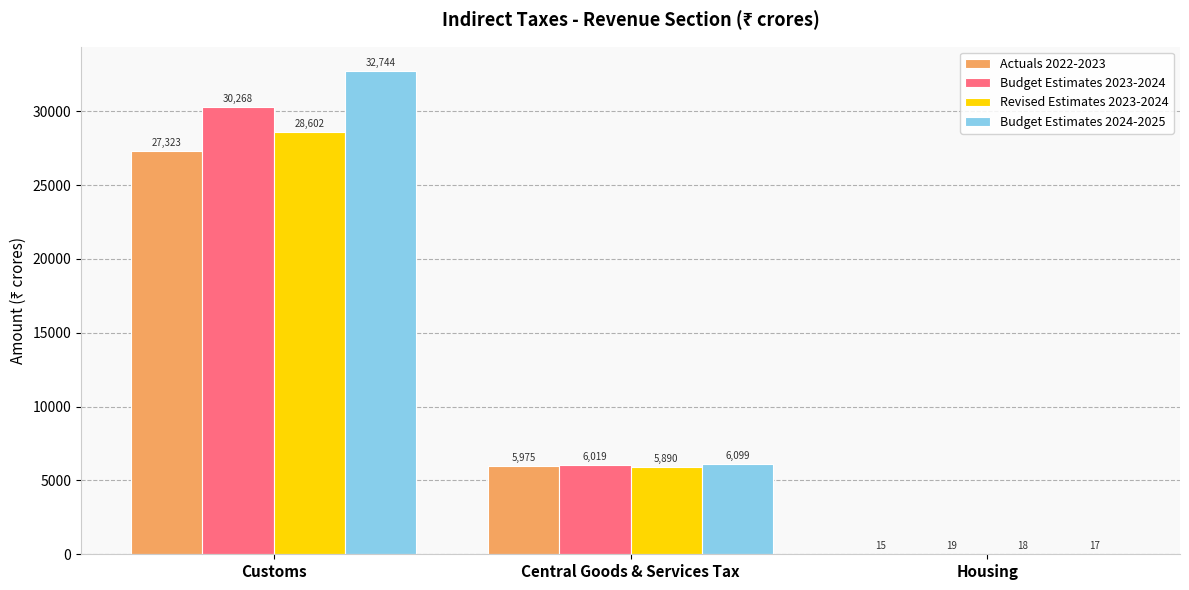

How many values in the Actuals 2022-2023 series exceed 5974?

2